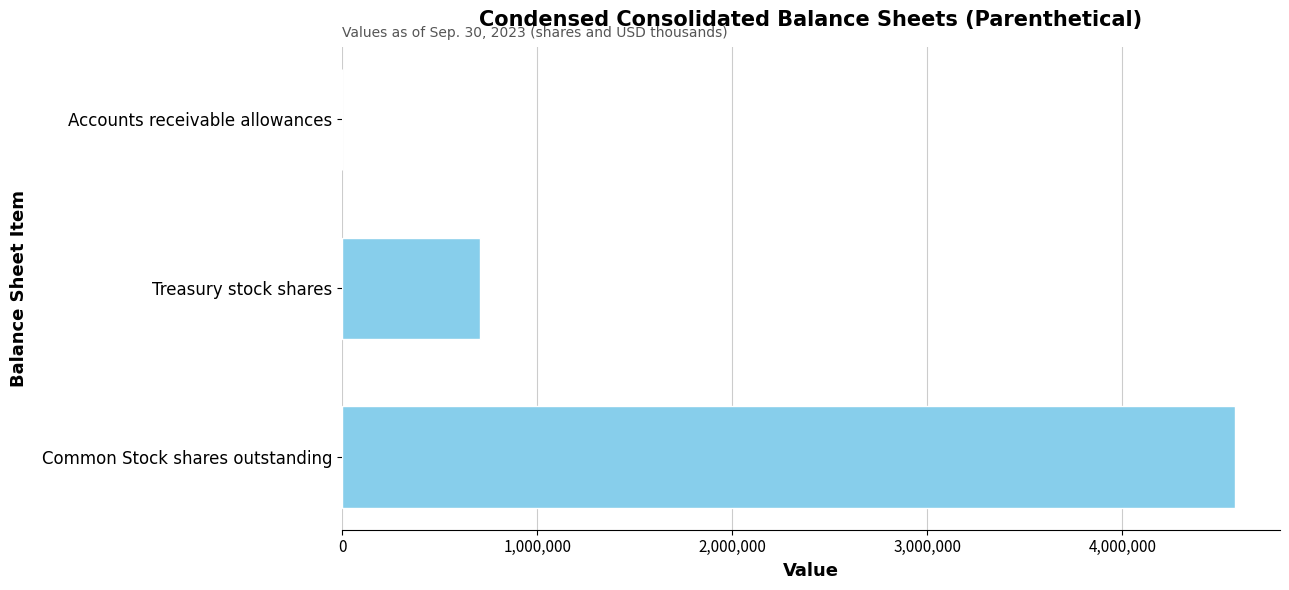

What is the average value?

1761747